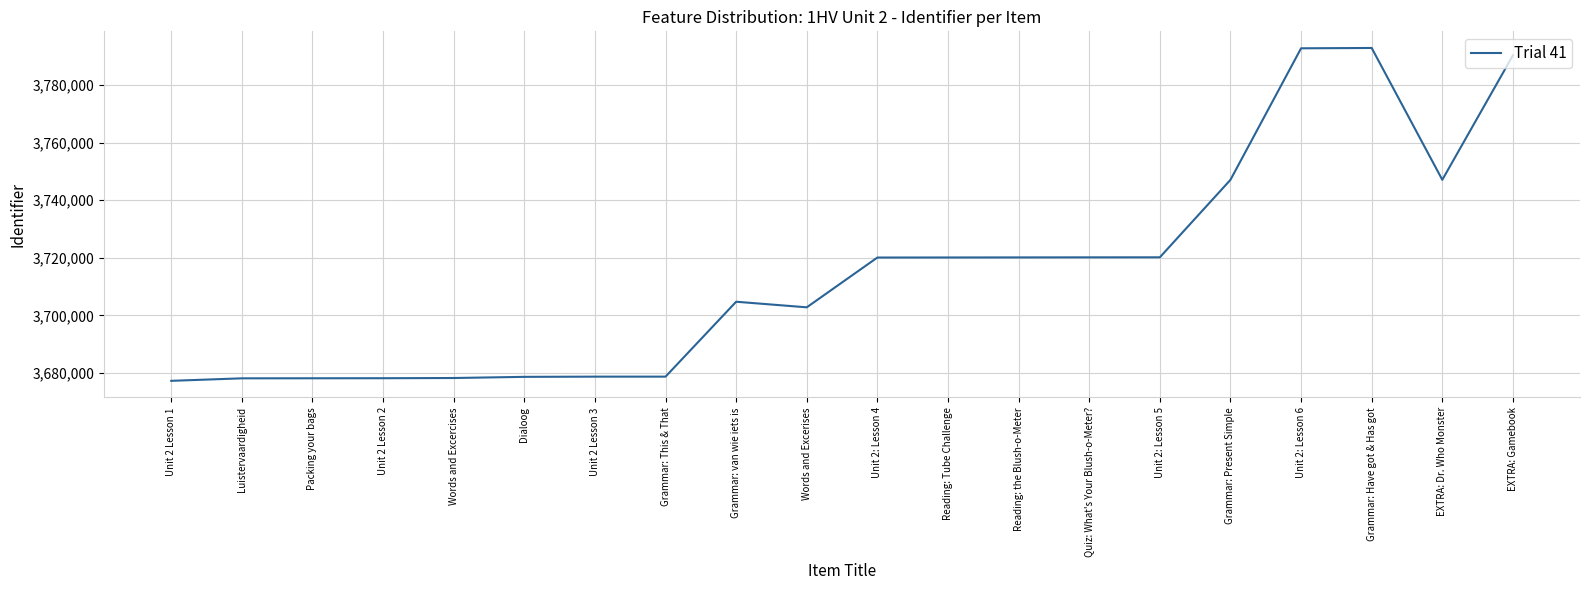

True or false: the data shows 3678131 at Luistervaardigheid.

True